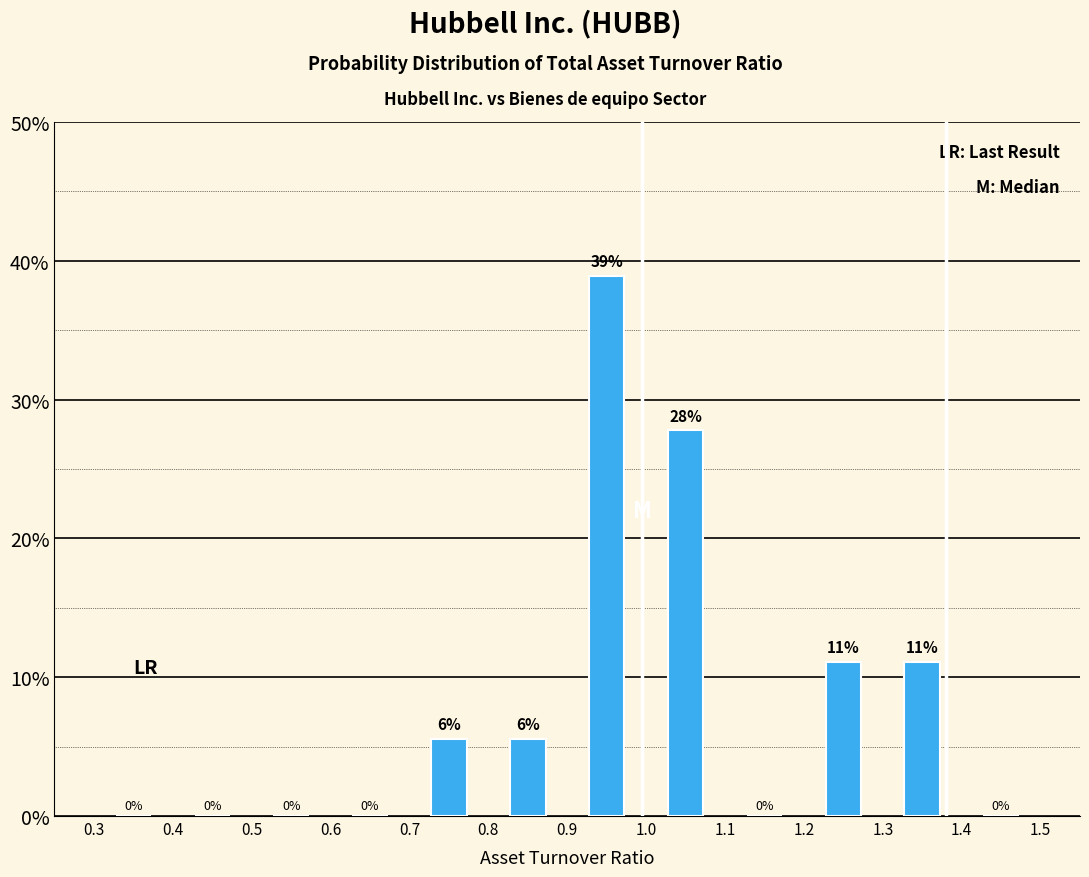

Which range on the x-axis has the tallest bar?

0.9 to 1.0